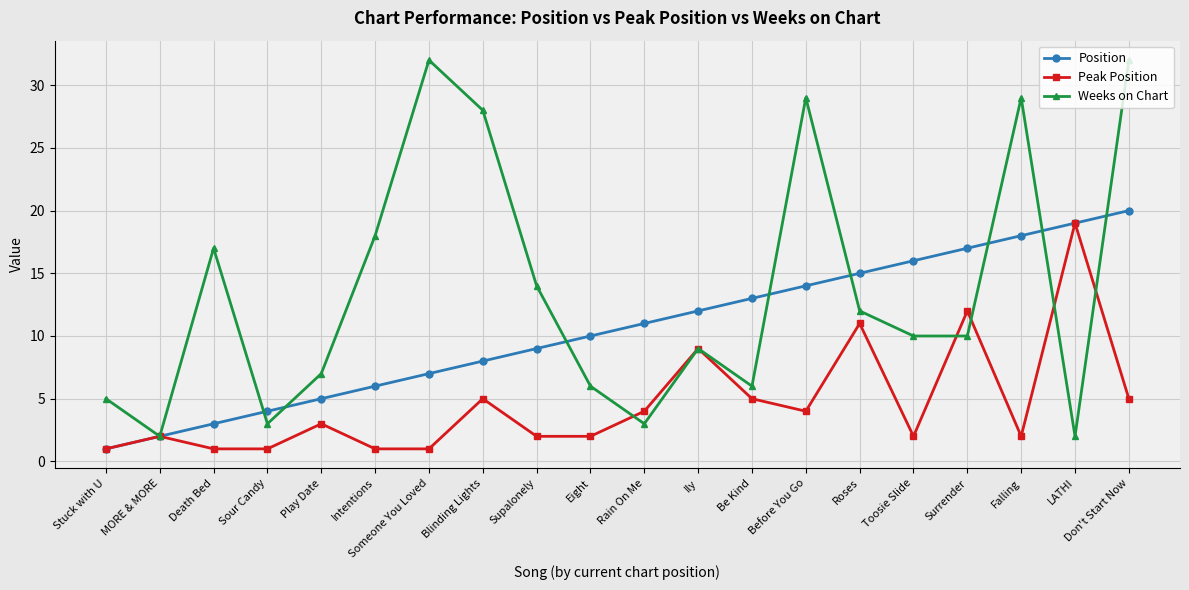

Is the value of Position at Sour Candy greater than the value of Peak Position at Toosie Slide?

Yes